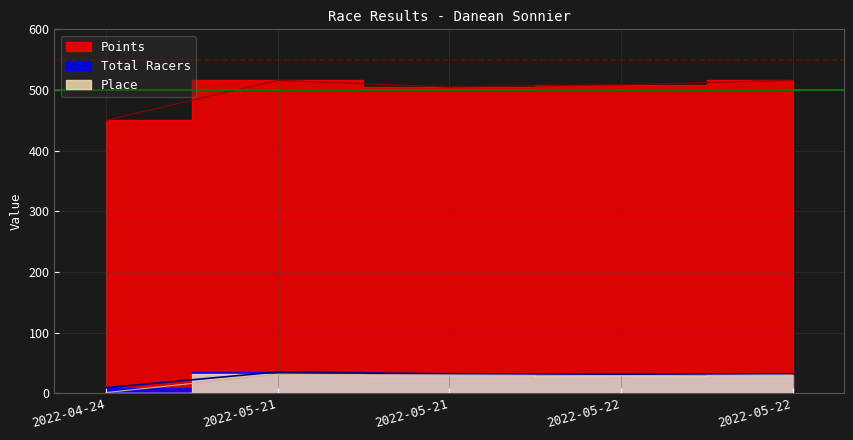

Where is the first local minimum for Total Racers?

2022-05-22